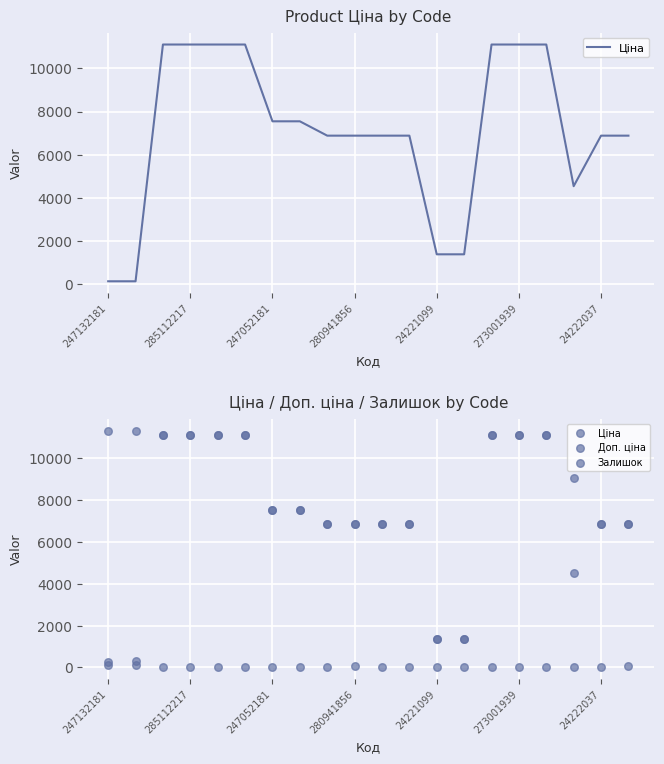

Which series has the largest total across all categories?

Доп. ціна